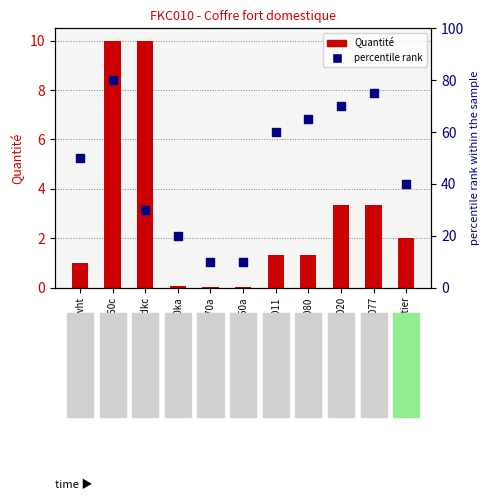

Which series contains the highest Y value?

percentile rank